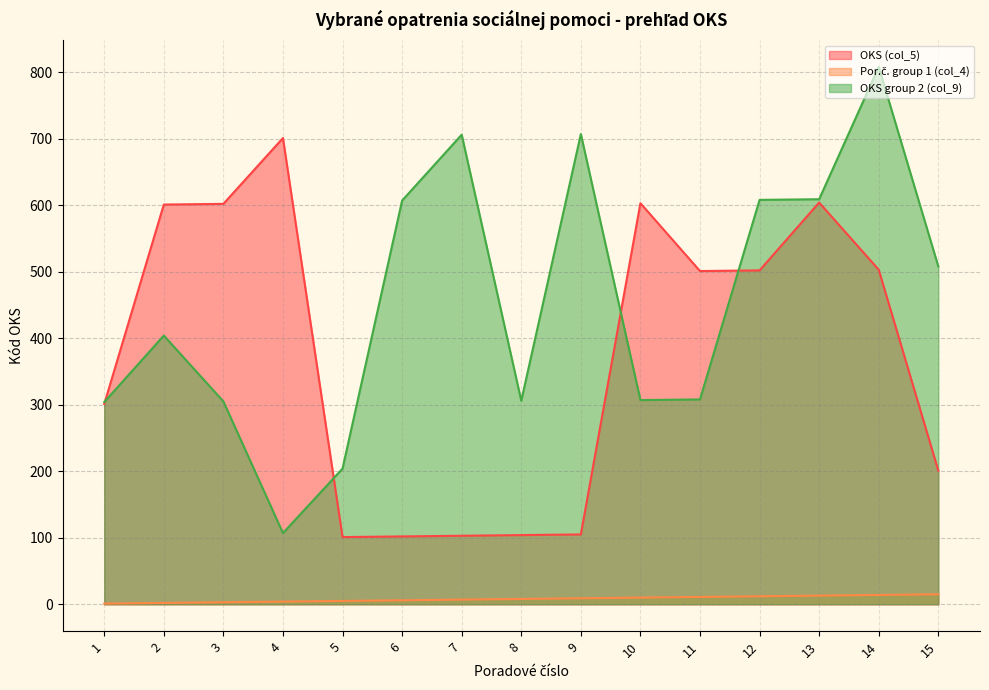

How many interior local peaks does the OKS group 2 (col_9) series have?

4